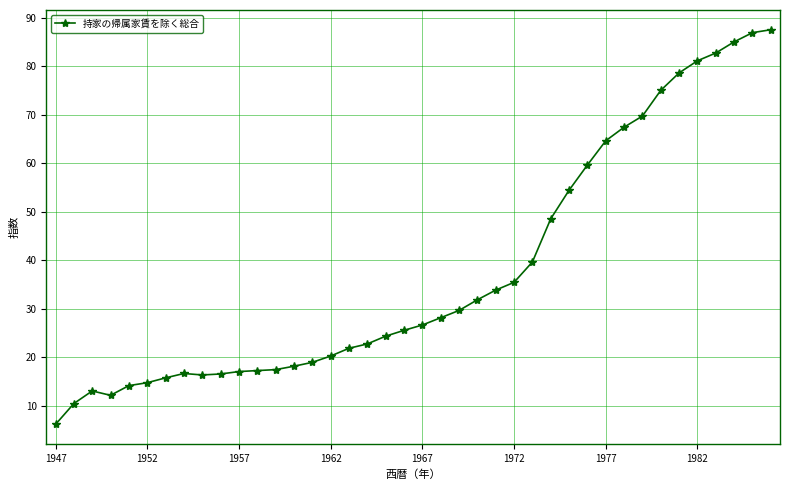

What is the sum of all values?

1504.5